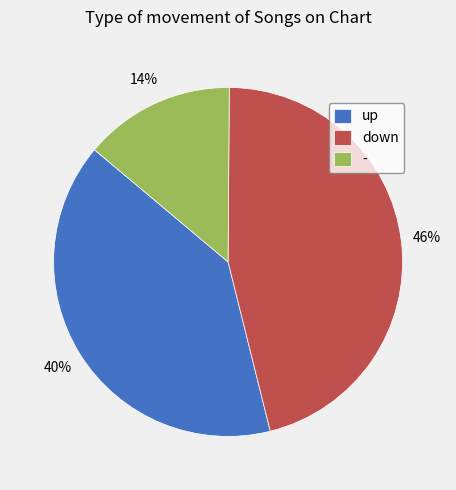

Is there any slice that represents more than half of the pie?

No